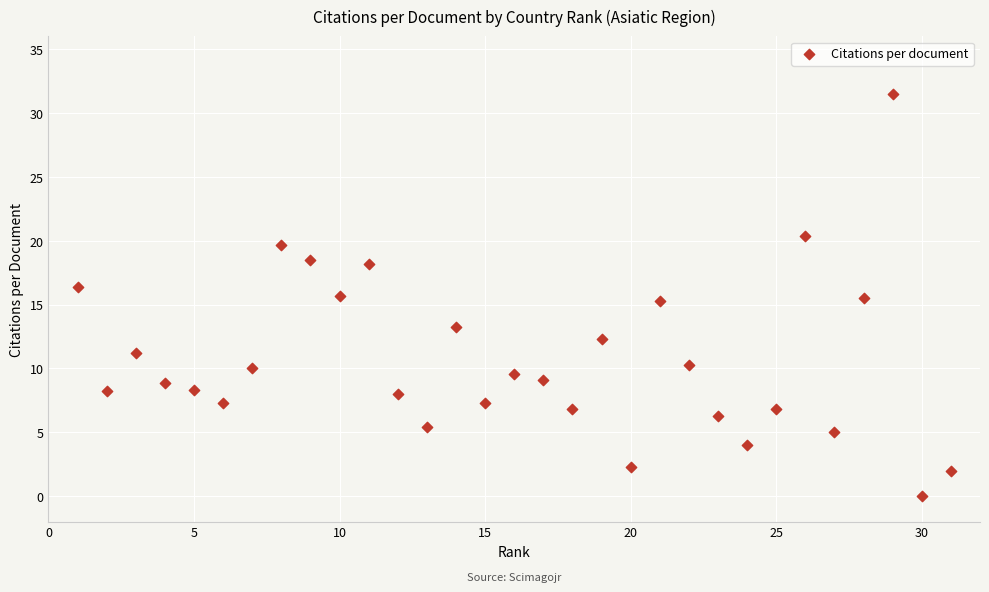

What is the range of X values (max minus min)?

30.0